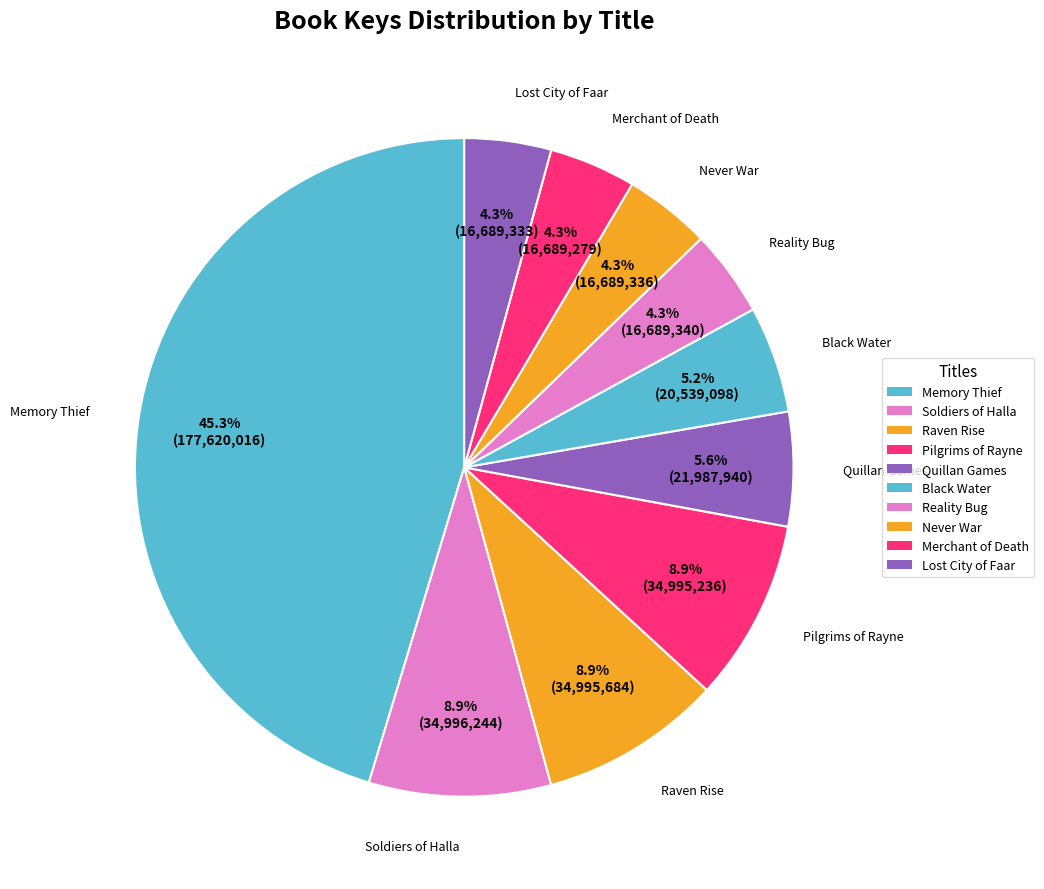

Between Raven Rise and Never War, which is larger?

Raven Rise